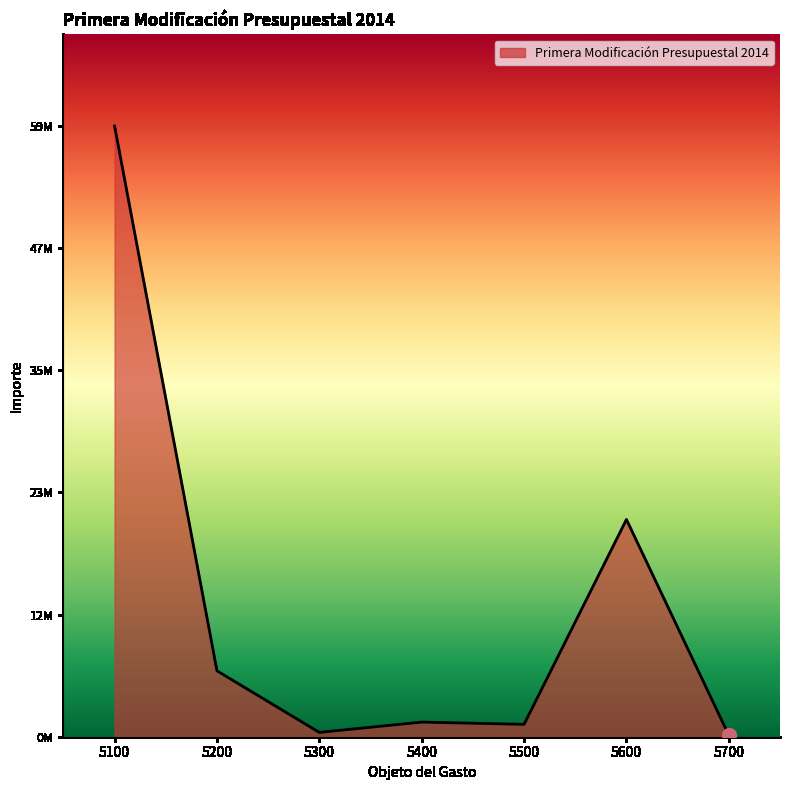

How many interior local peaks (higher than both neighbors) does the data have?

2